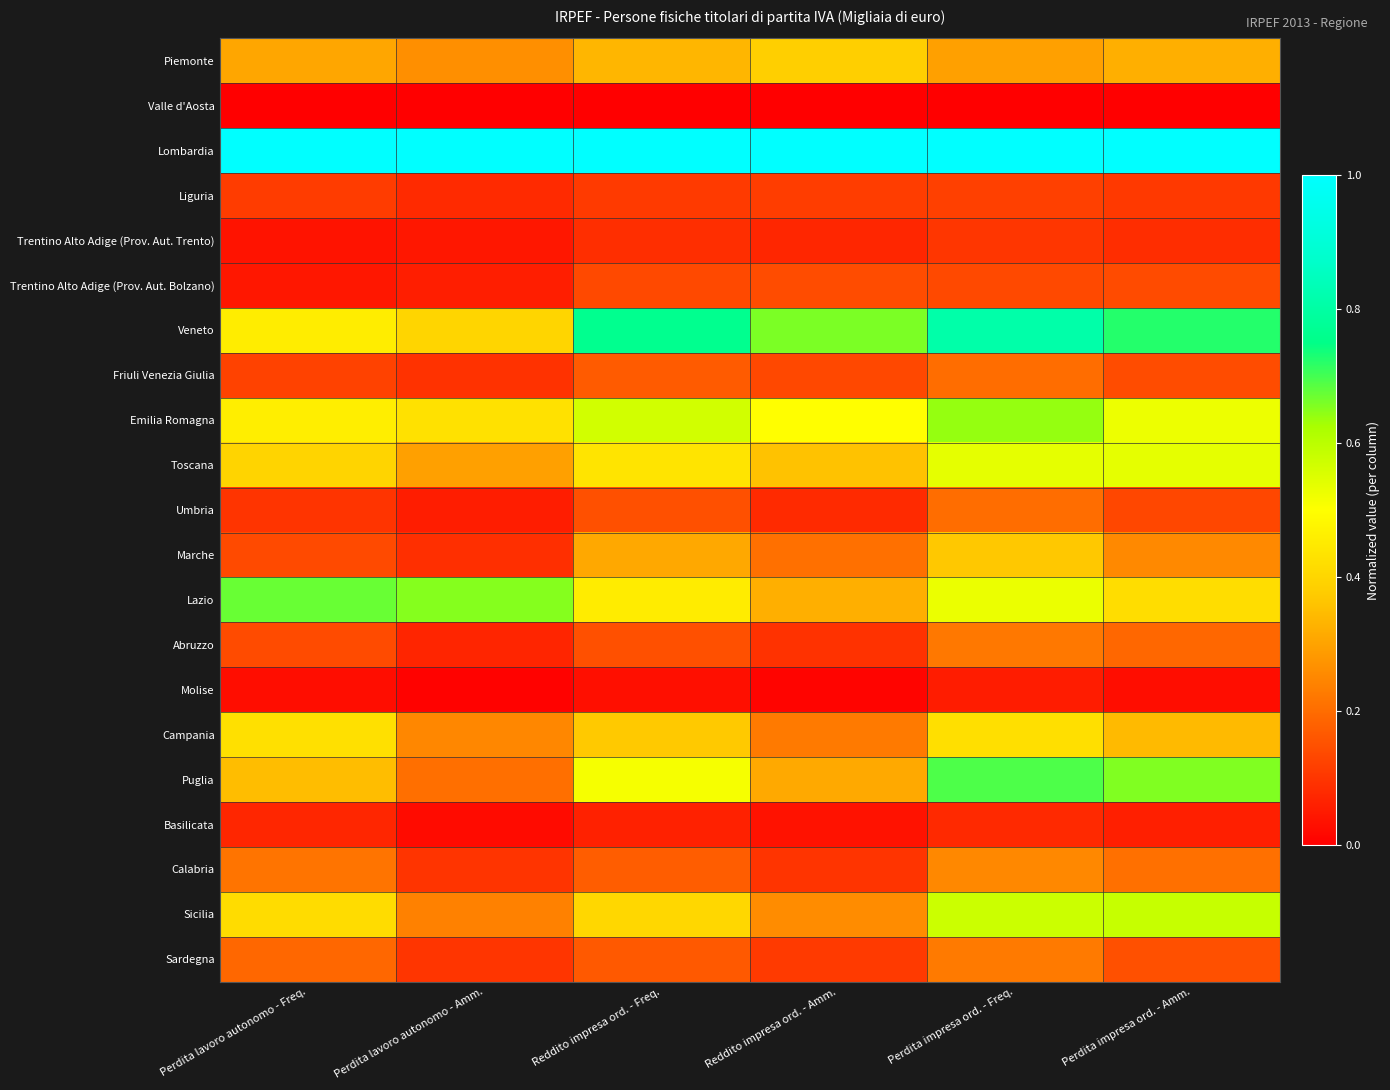

What is the difference between the highest and lowest values at Perdita lavoro autonomo - Freq.?

1.0